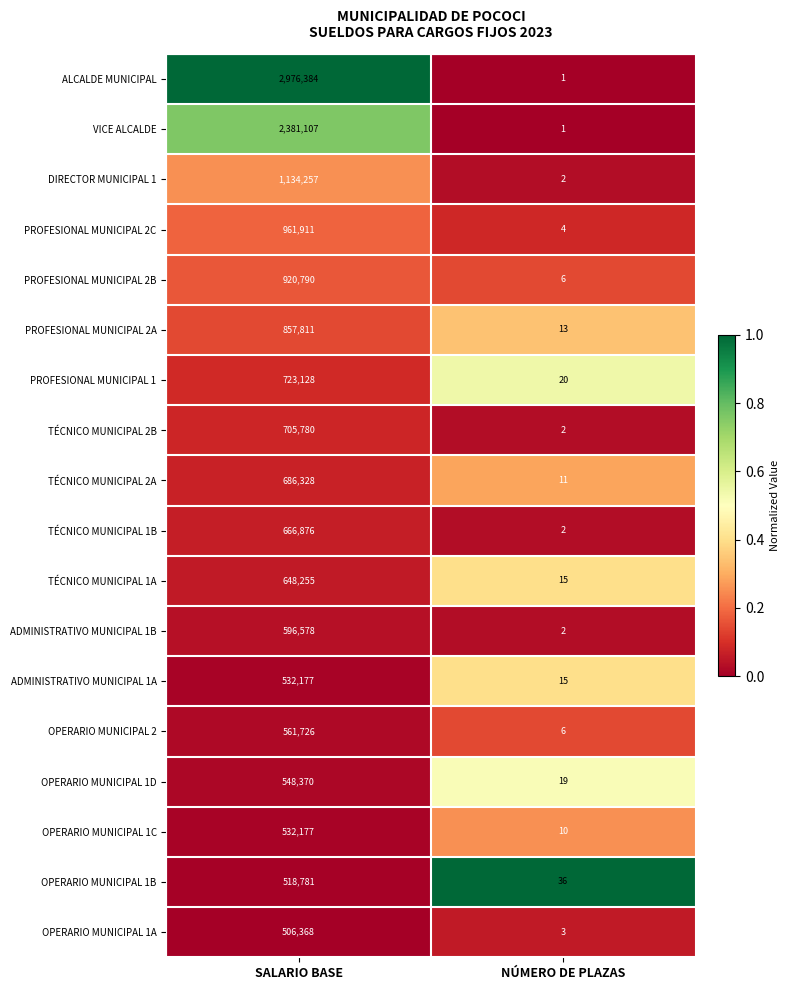

Which series has the widest spread of values?

ALCALDE MUNICIPAL